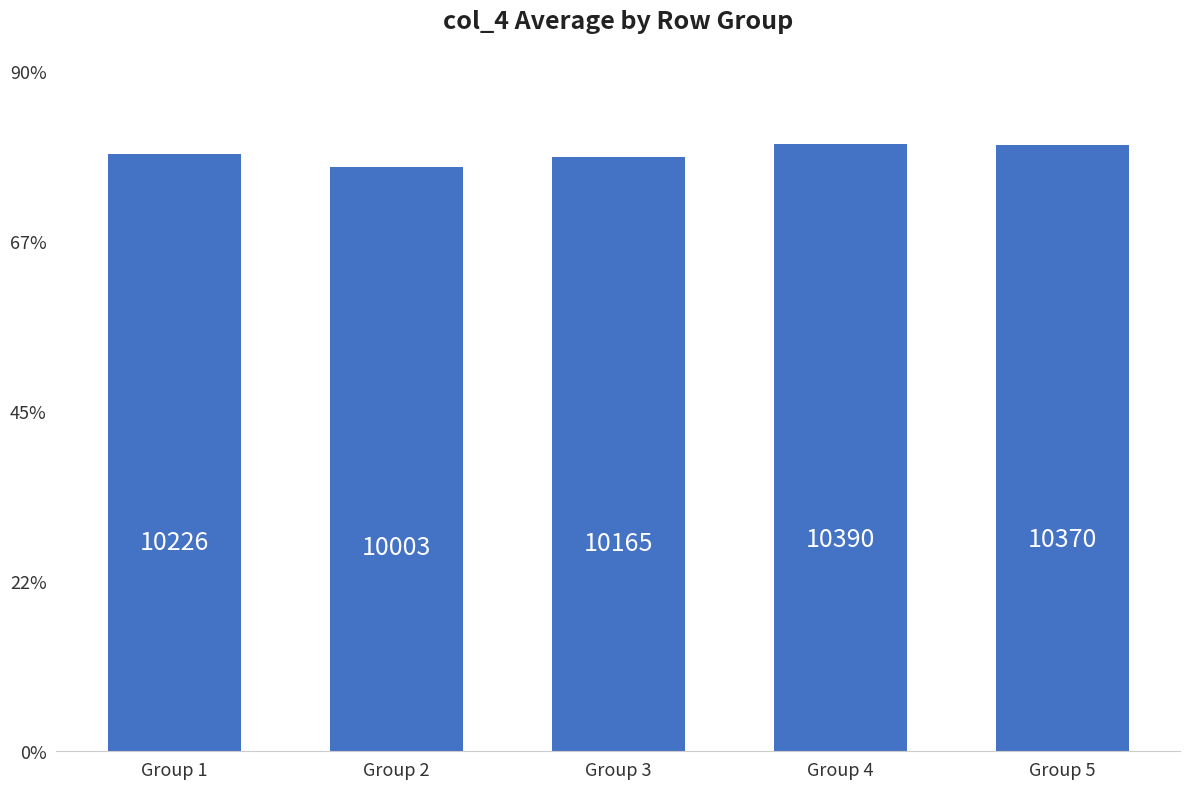

Does the chart contain any negative values?

No